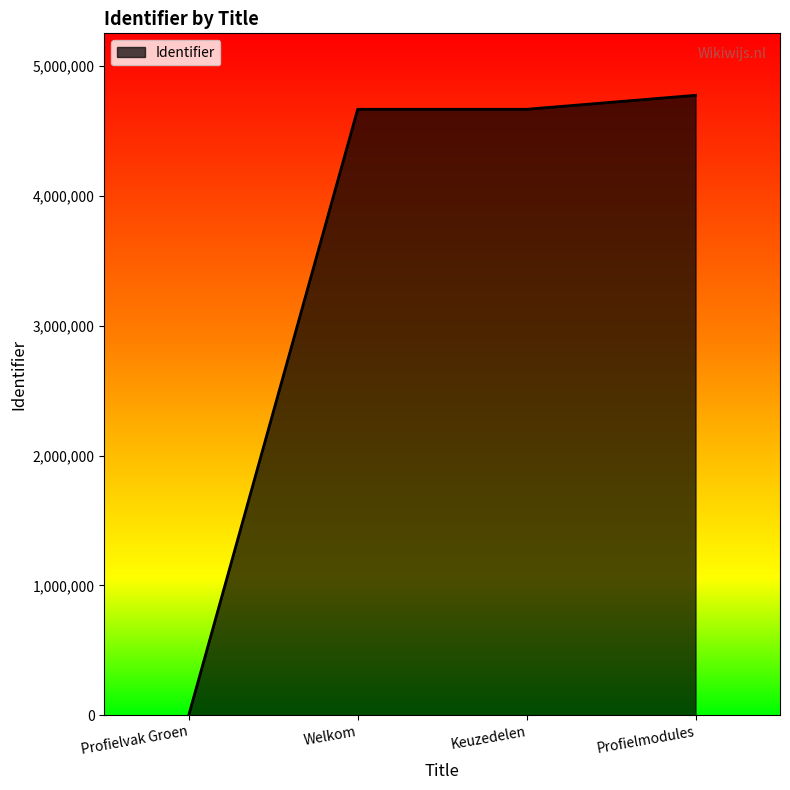

Approximately how many times larger is the value at Welkom compared to Keuzedelen?

1.0